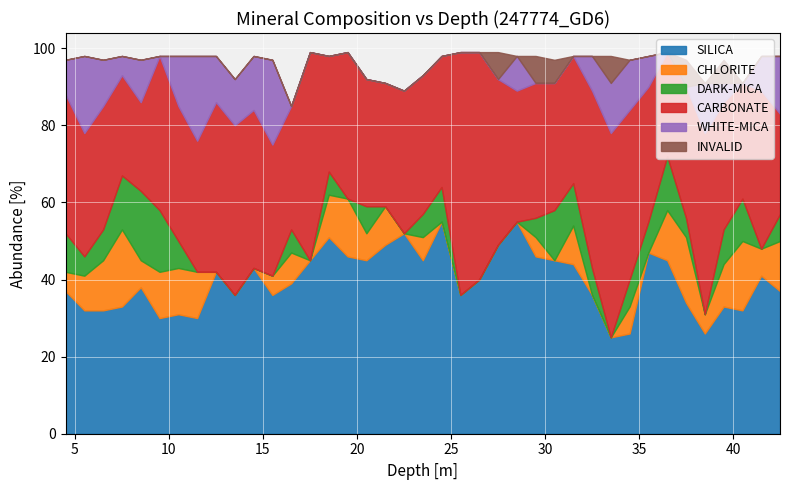

Which category has the lowest value in the CHLORITE series?

12.5